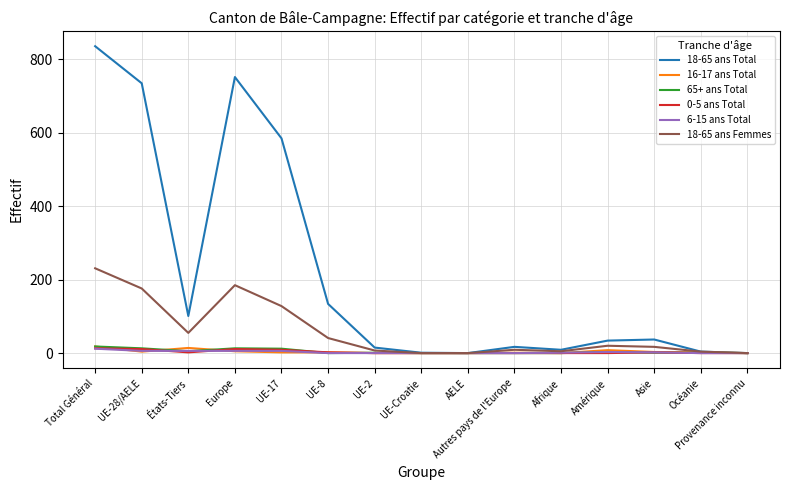

The 6-15 ans Total series shows 0 at Océanie. True or false?

True